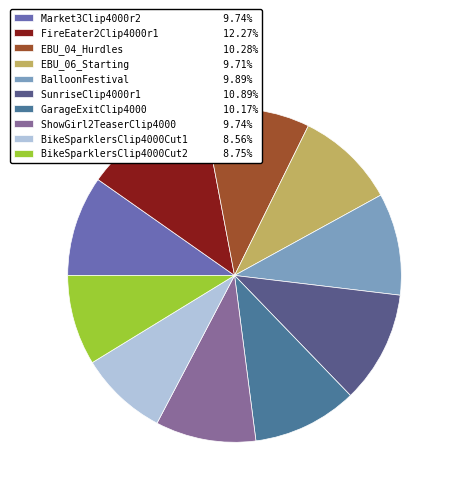

What is the smallest slice in the pie chart?

BikeSparklersClip4000Cut1